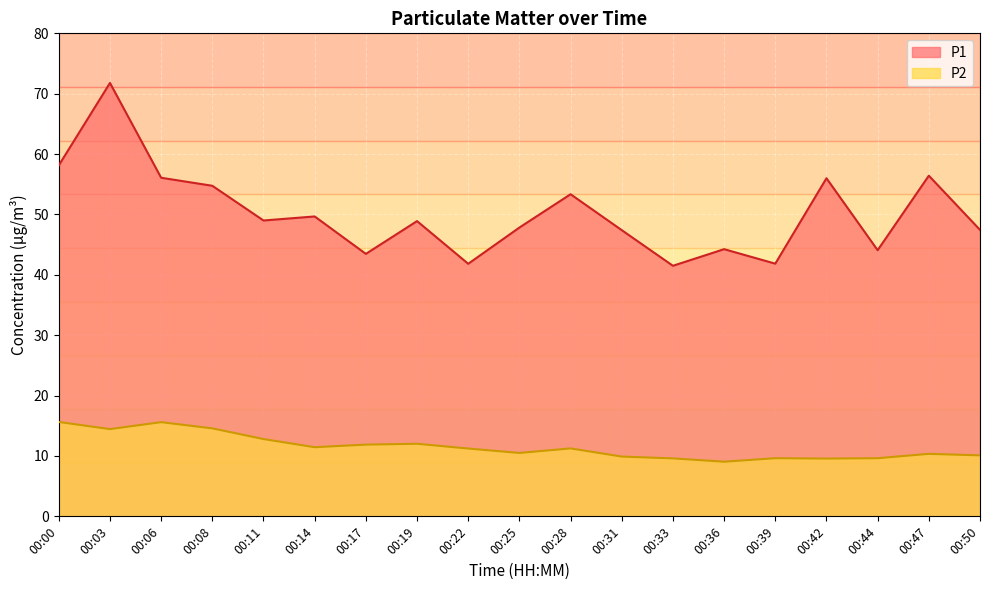

True or false: P1 has more than 0 points higher than both neighbors.

True